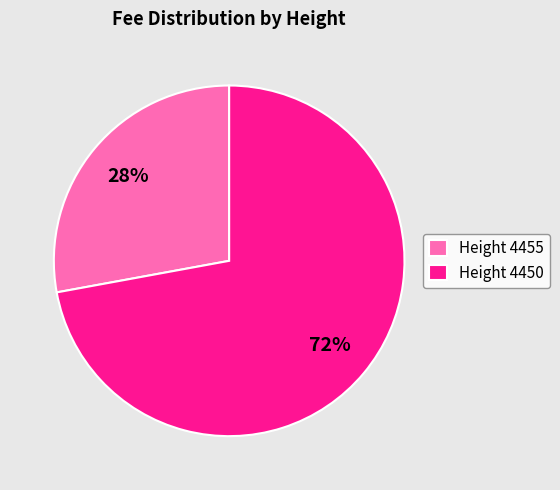

Is there any slice that represents more than half of the pie?

Yes